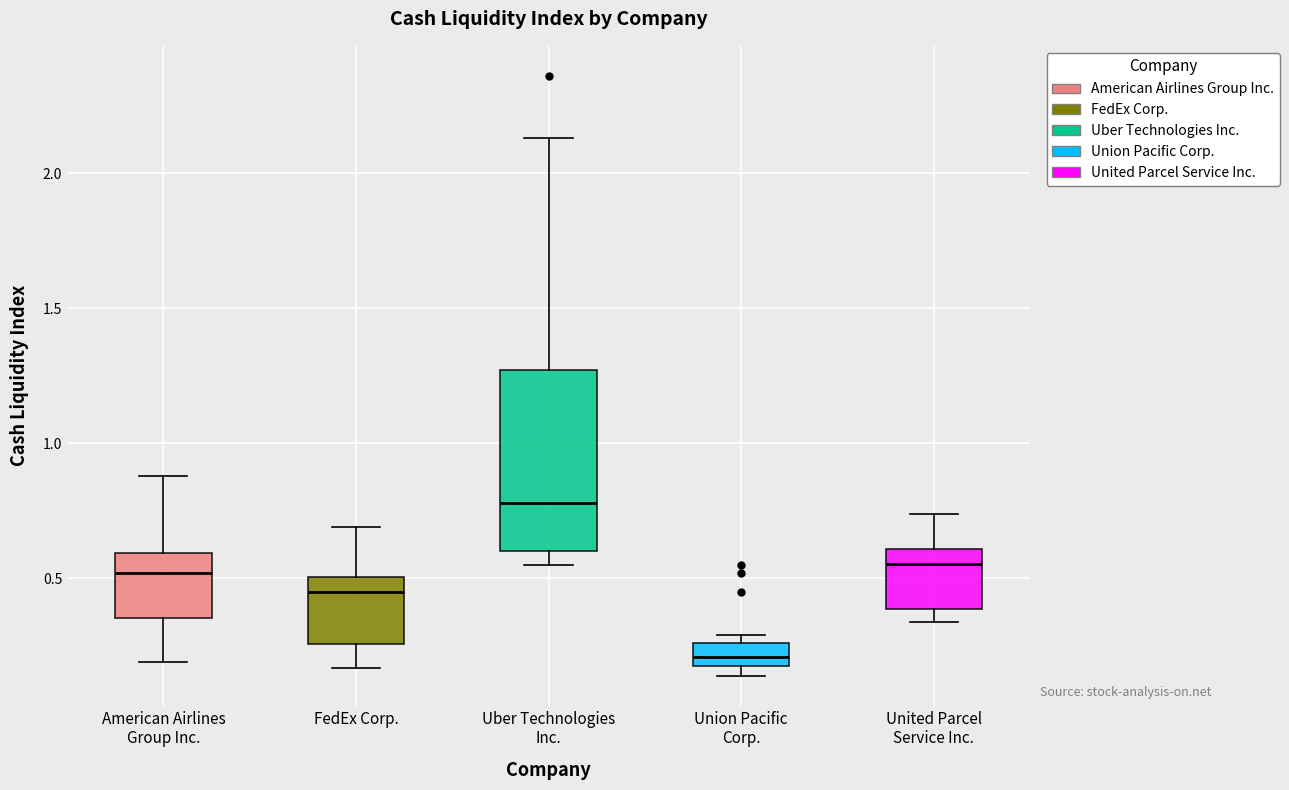

Reading left to right, transcribe this box plot: for each box, give where its median line is, the range the box spans, and where its two whiskers end, as read against the y-axis. The values are not printed on the chart, so give them approximately, as read against the axis.

American Airlines Group Inc.: median 0.50, box 0.35 to 0.60, whiskers 0.20 to 0.90
FedEx Corp.: median 0.45, box 0.25 to 0.50, whiskers 0.15 to 0.70
Uber Technologies Inc.: median 0.80, box 0.60 to 1.25, whiskers 0.55 to 2.15
Union Pacific Corp.: median 0.20 (inside the box), box 0.20 to 0.25, whiskers 0.15 to 0.30
United Parcel Service Inc.: median 0.55, box 0.40 to 0.60, whiskers 0.35 to 0.75